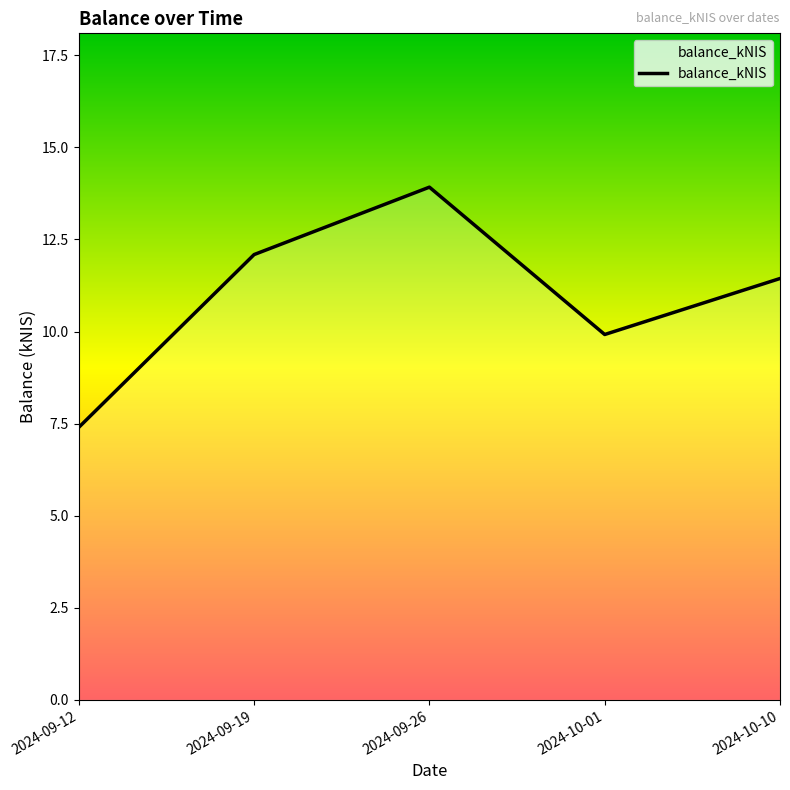

What is the sum of all values?

54.8